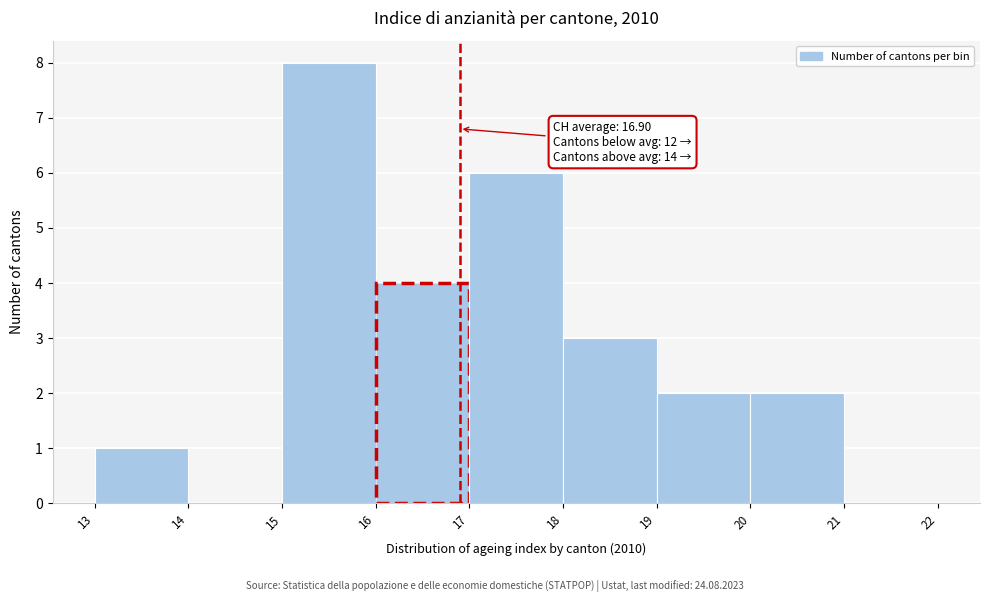

Over which range of the x-axis is the bar tallest?

15 to 16